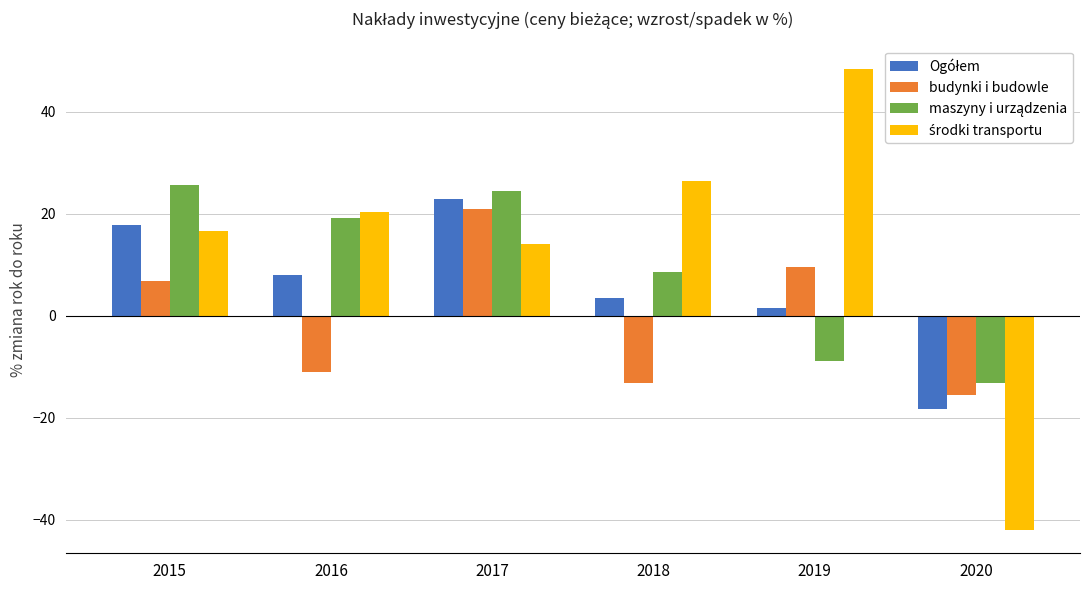

What is the difference between the budynki i budowle values at 2015 and 2017?

14.1